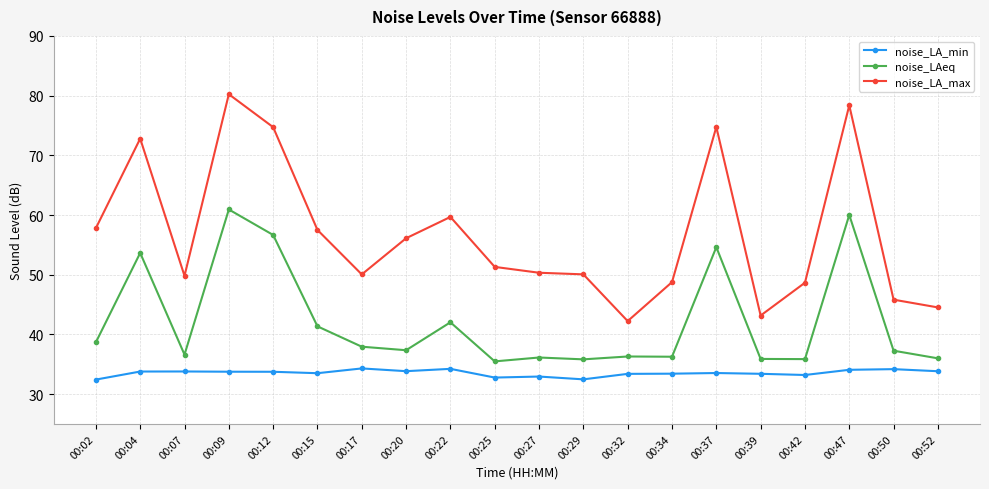

What is the difference between the highest and lowest values at 00:09?

46.5